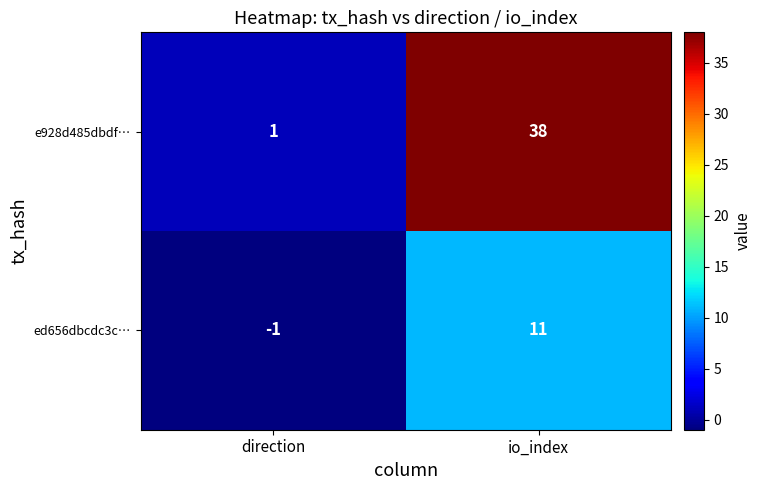

Rank the series by their average value, from lowest to highest.

ed656dbcdc3c…, e928d485dbdf…